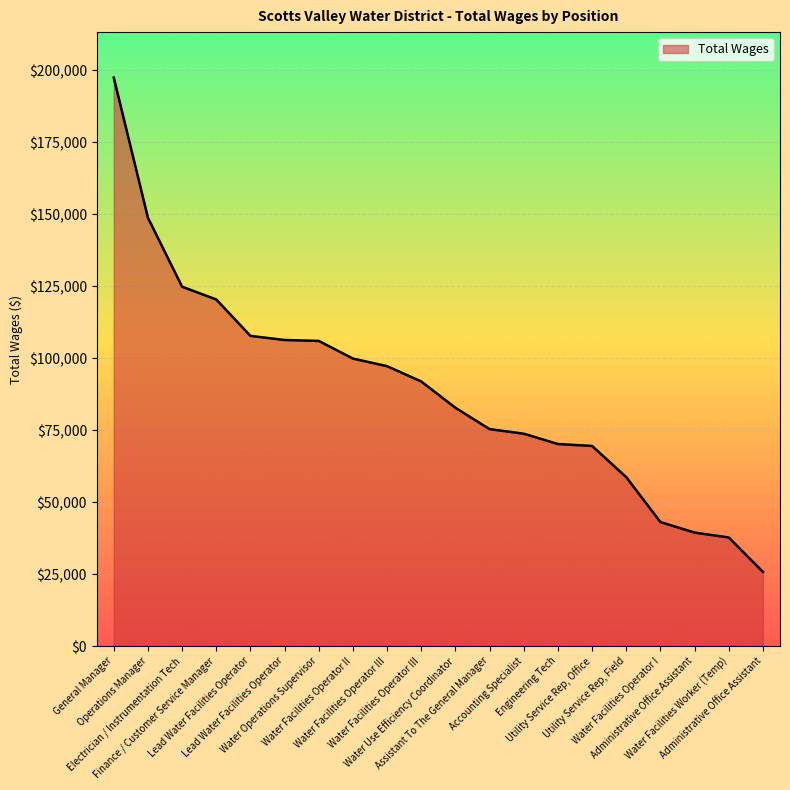

Is it true that the value at Utility Service Rep, Office is 69478?

True